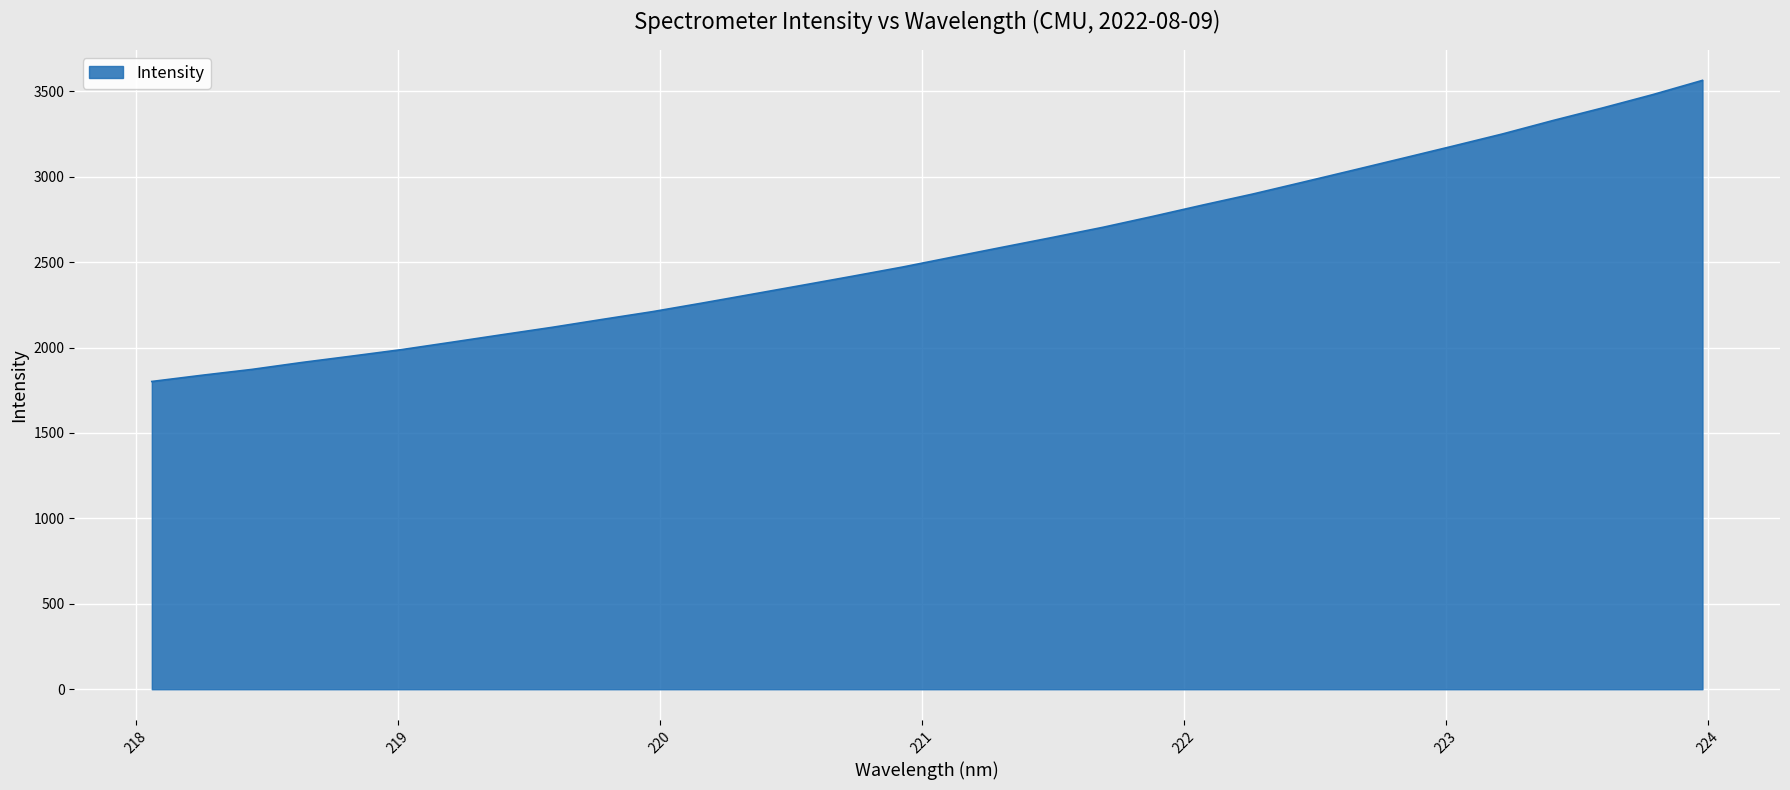

What is the smallest value displayed?

1801.6